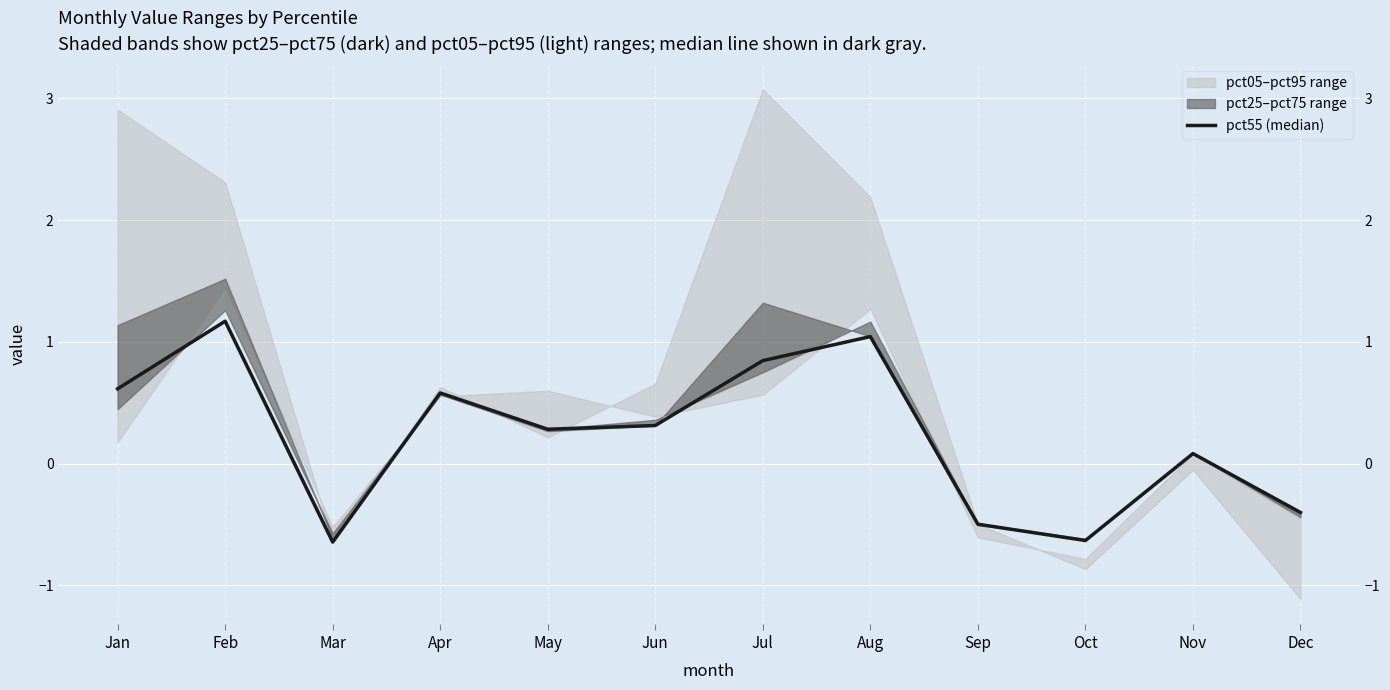

Reading left to right, transcribe all the data shown in this chart.

0.6	1.2	-0.6	0.6	0.3	0.3	0.8	1.0	-0.5	-0.6	0.1	-0.4